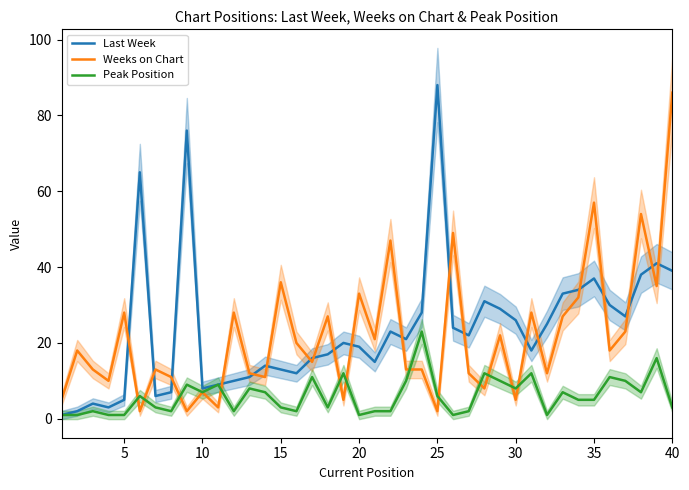

What are all the series names shown in the legend?

Last Week, Weeks on Chart, Peak Position